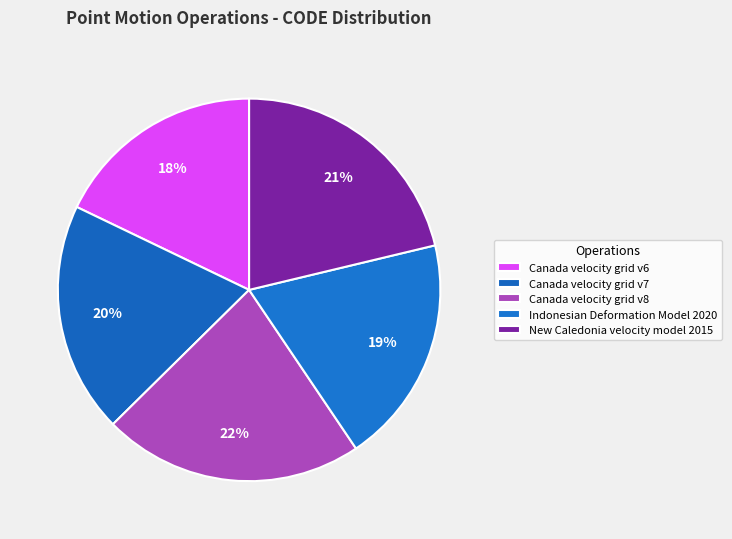

To the nearest percent, what percentage of the pie is New Caledonia velocity model 2015?

21%